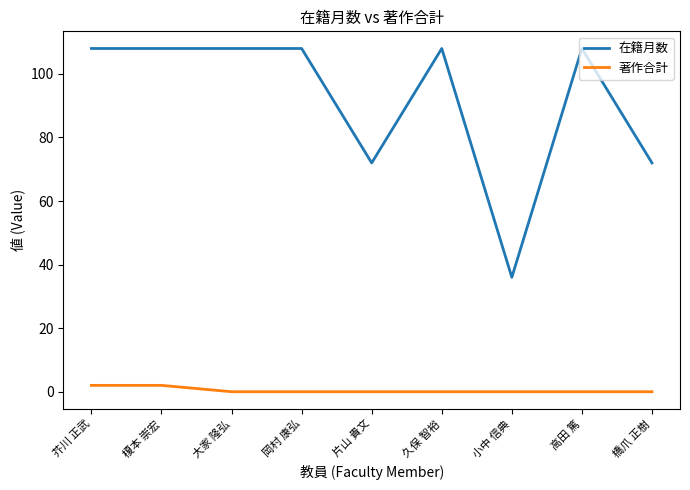

What is the sum of the 在籍月数 values at 高田 篤 and 榎本 崇宏?

216